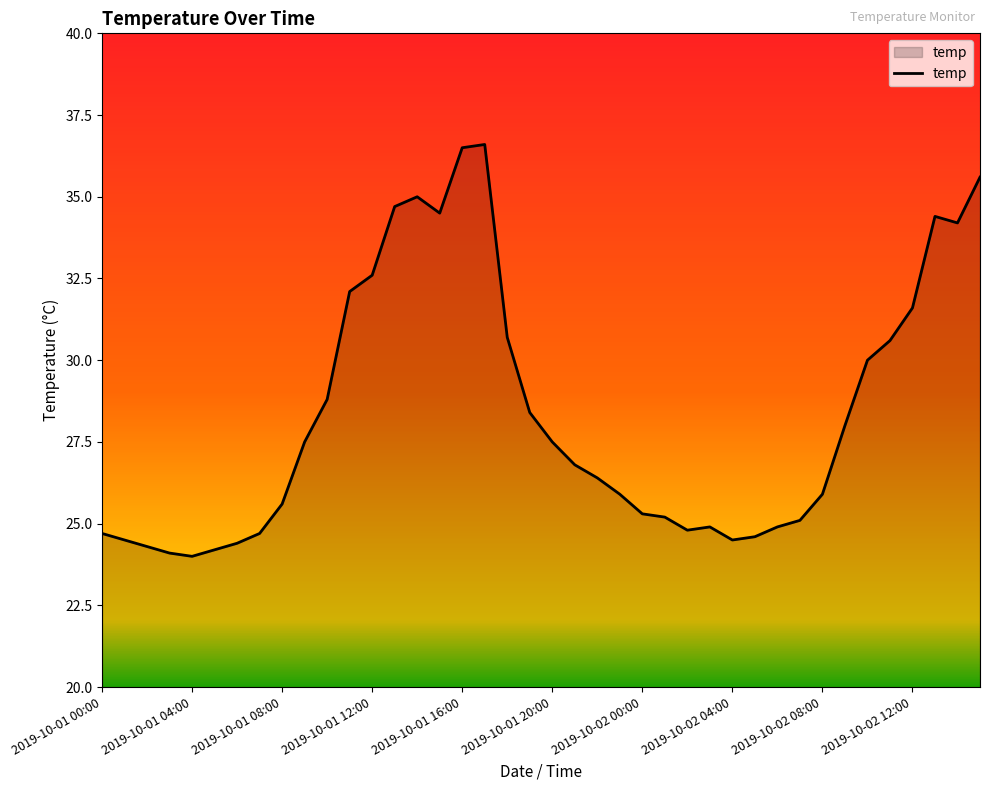

What is the maximum value shown in the chart?

36.6